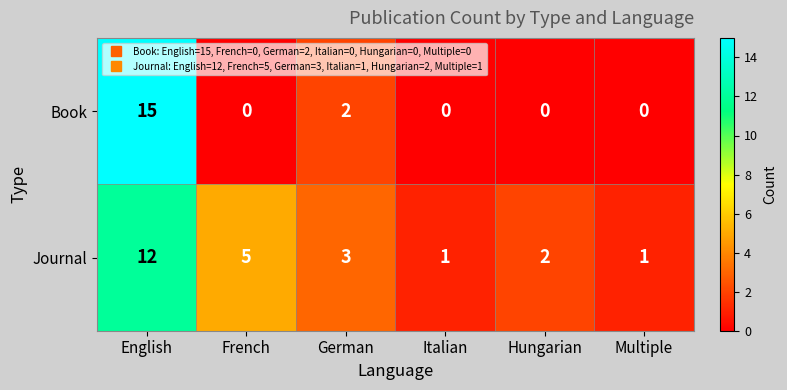

How many data points does each series have?

6